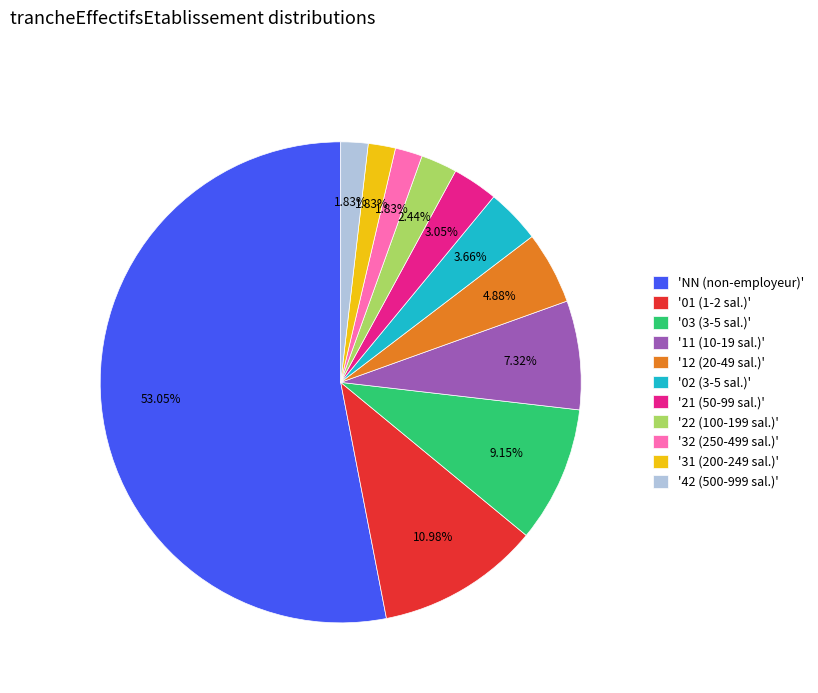

Count the number of slices in the pie.

11